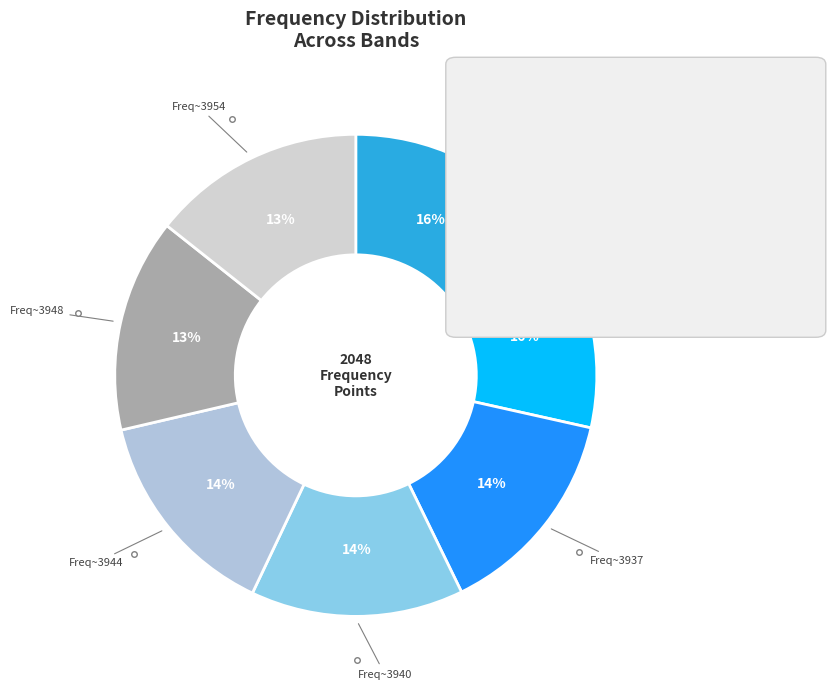

Is 3943.5 the majority of the pie?

No